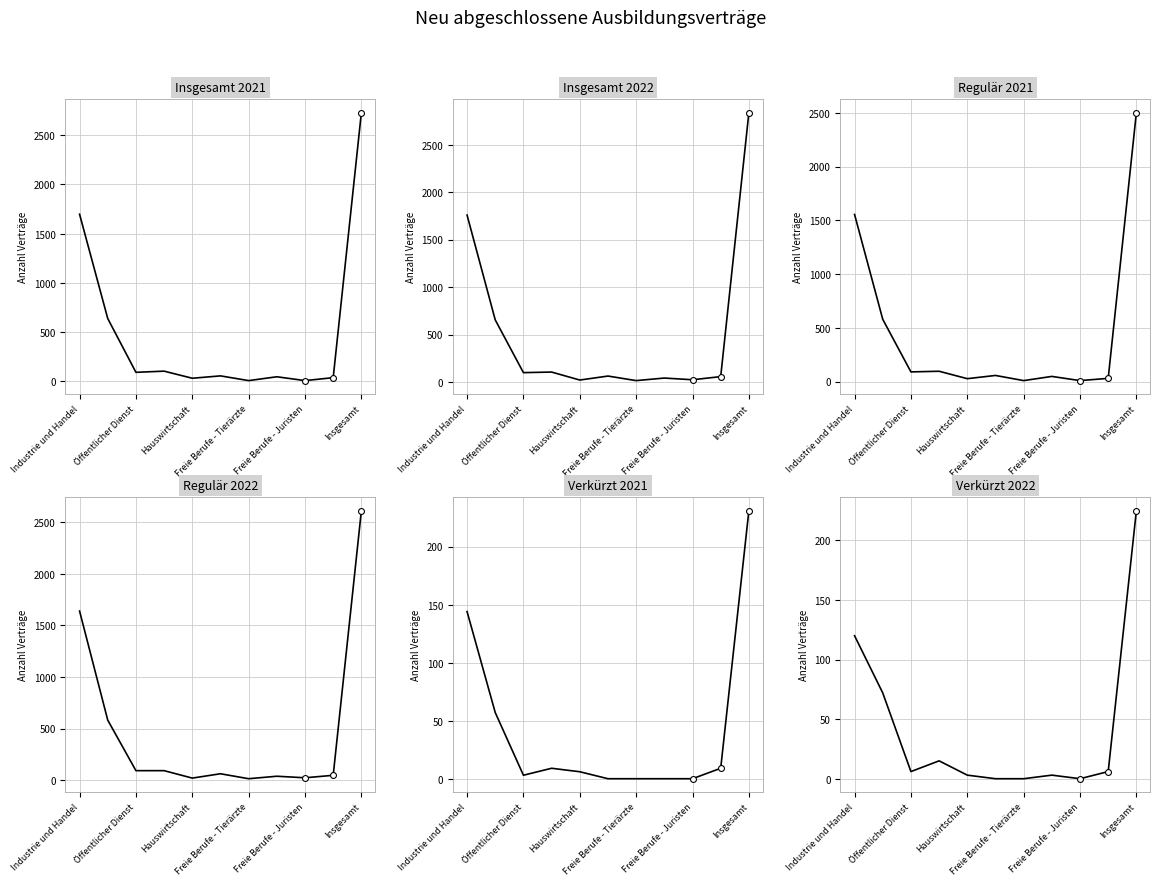

Is the value of Verkürzt 2022 at 10 greater than the value of Regulär 2022 at Freie Berufe - Tierärzte?

Yes